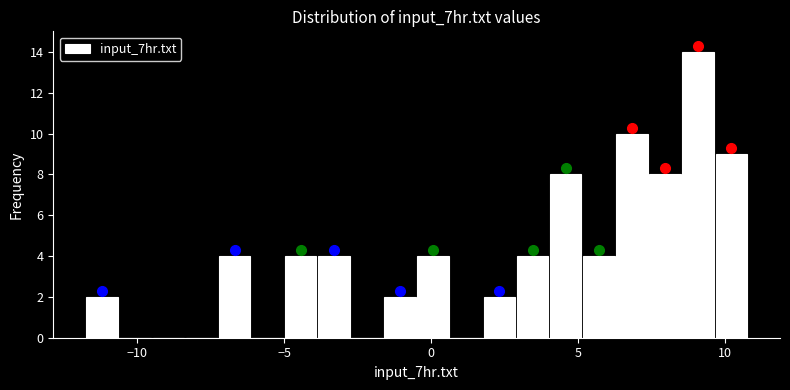

Read against the x-axis, roughly where is the centre of the tallest bar?

9.0